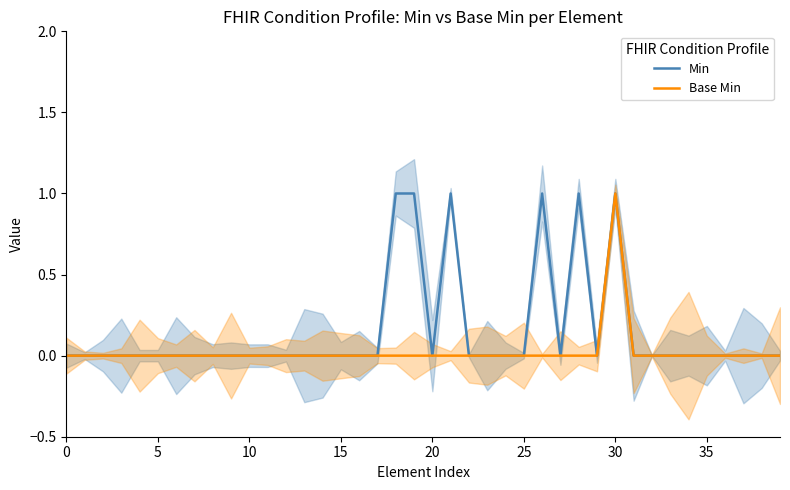

Rank the series by their maximum value, from lowest to highest.

Min, Base Min